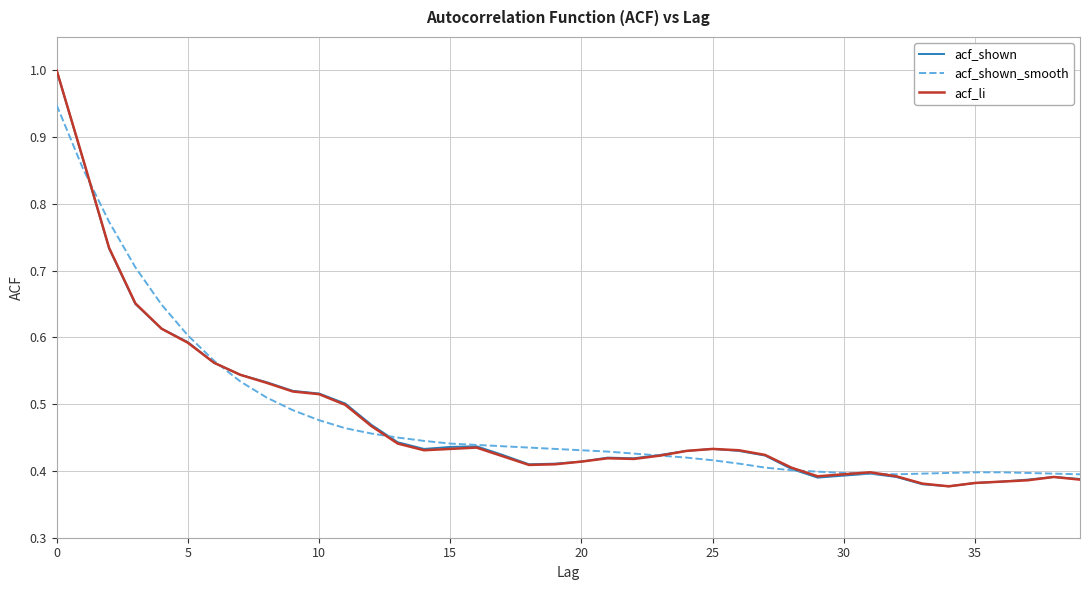

What is the highest value of the acf_shown series?

1.0